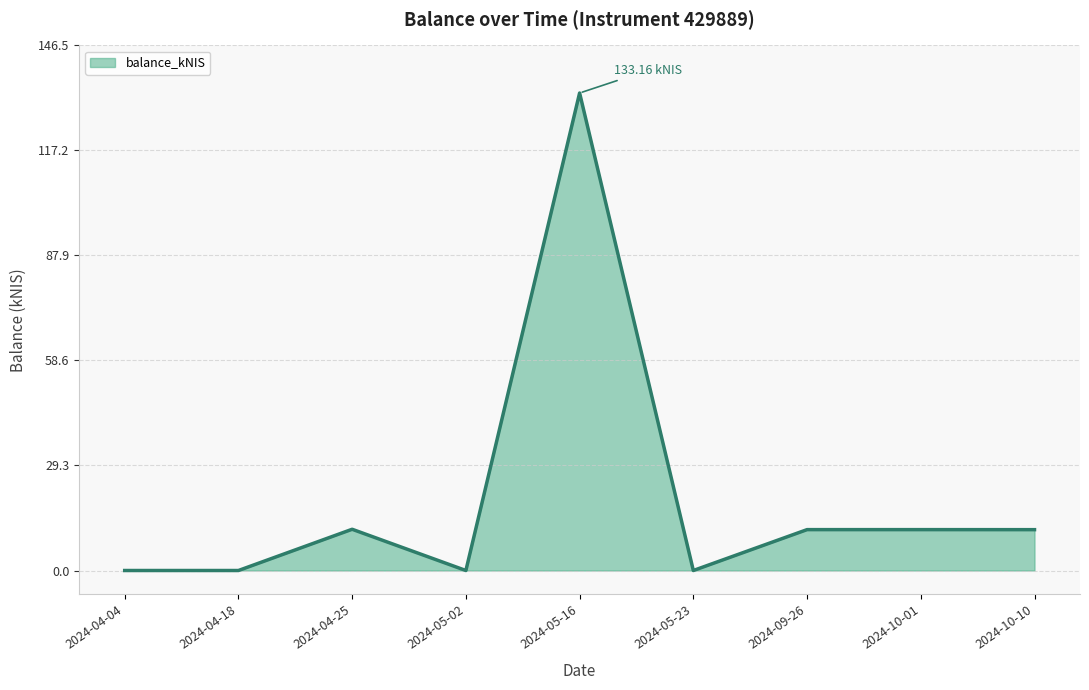

What is the change in value from 2024-05-16 to 2024-10-01?

-121.8